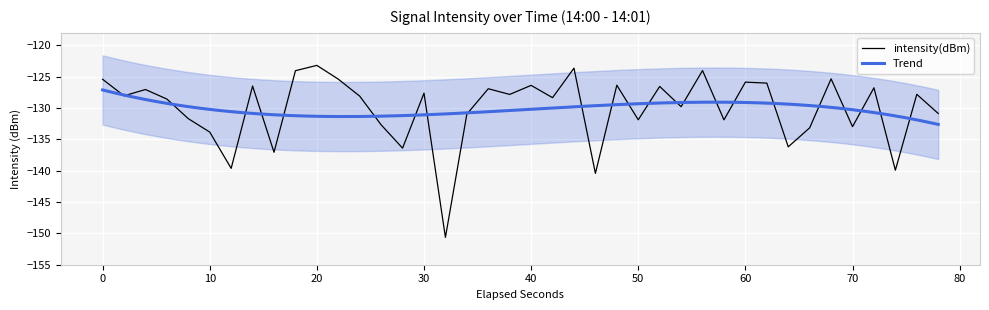

What is the maximum value for intensity(dBm)?

-123.2